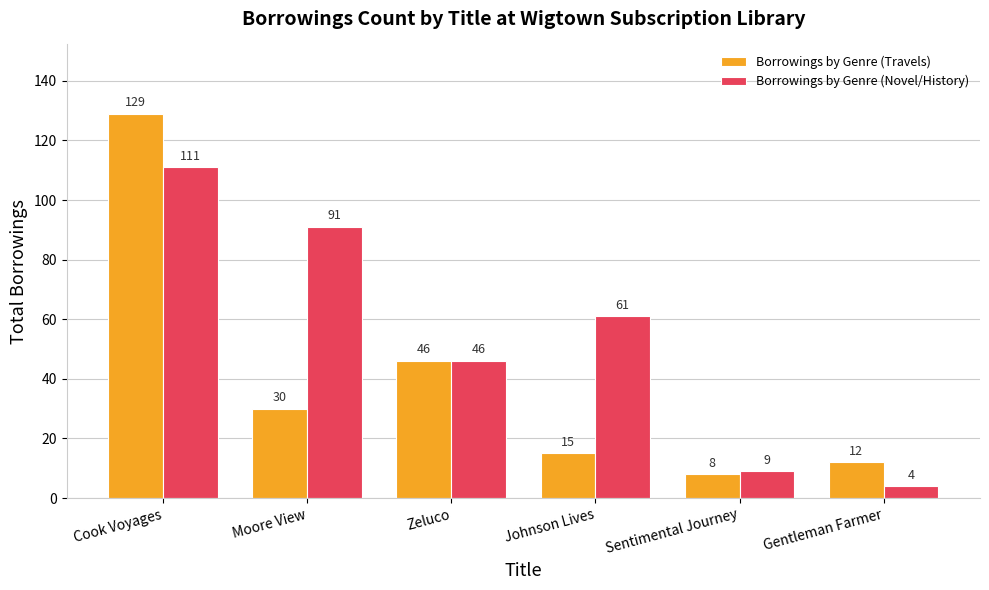

What is the minimum value shown in the chart?

4